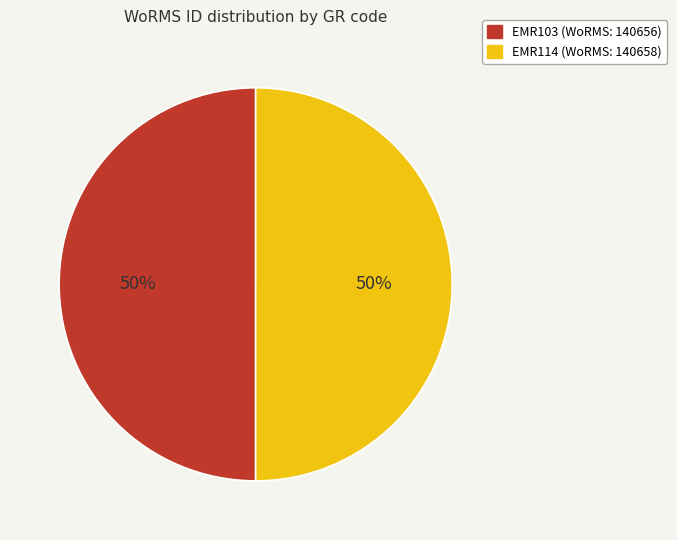

True or false: EMR103 accounts for 50% of the total.

True